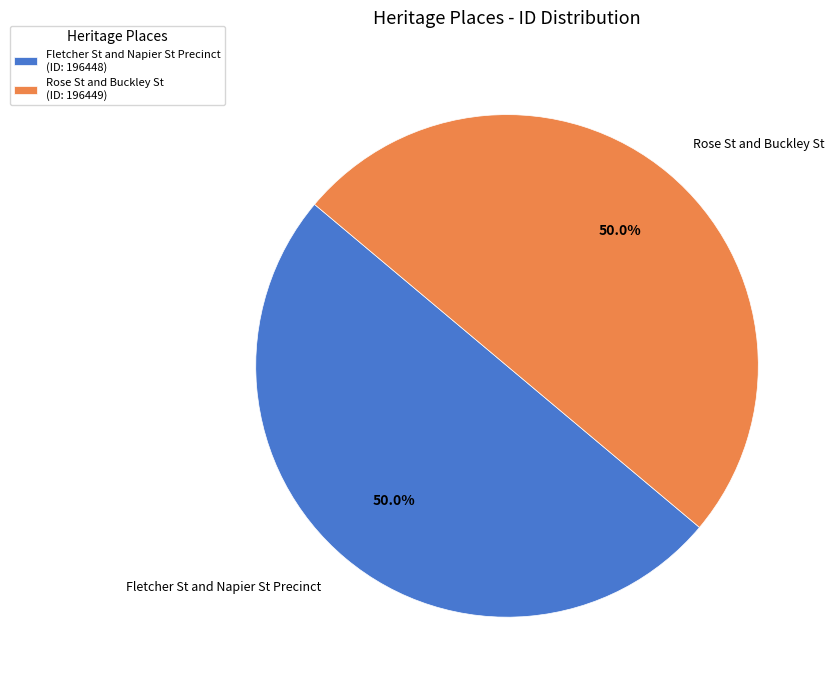

Combined, do Rose St and Buckley St and Fletcher St and Napier St Precinct account for over 50%?

Yes